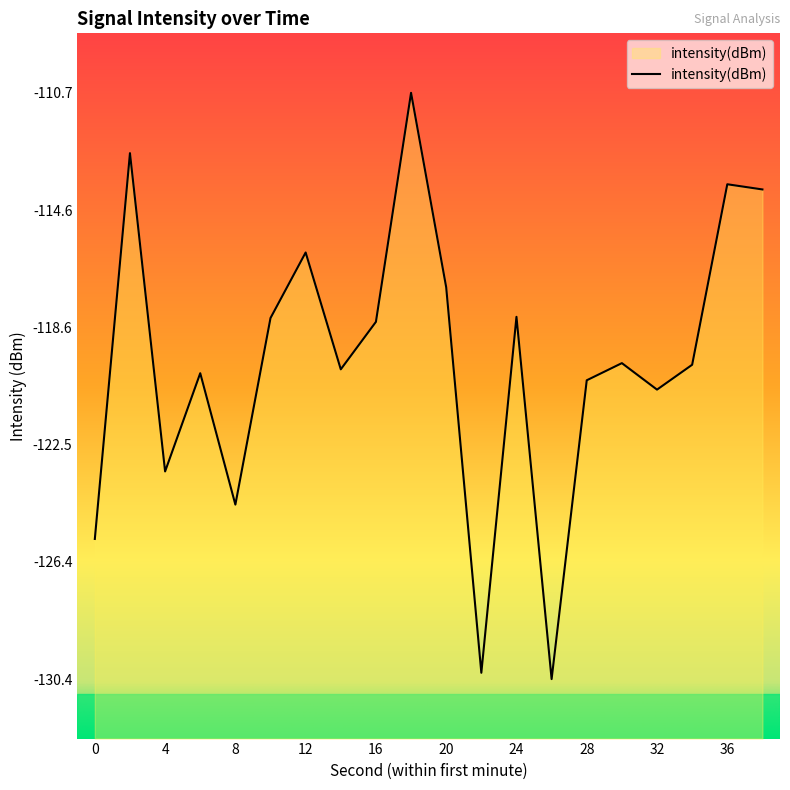

What is the sum of the values at 18 and 6?

-230.8